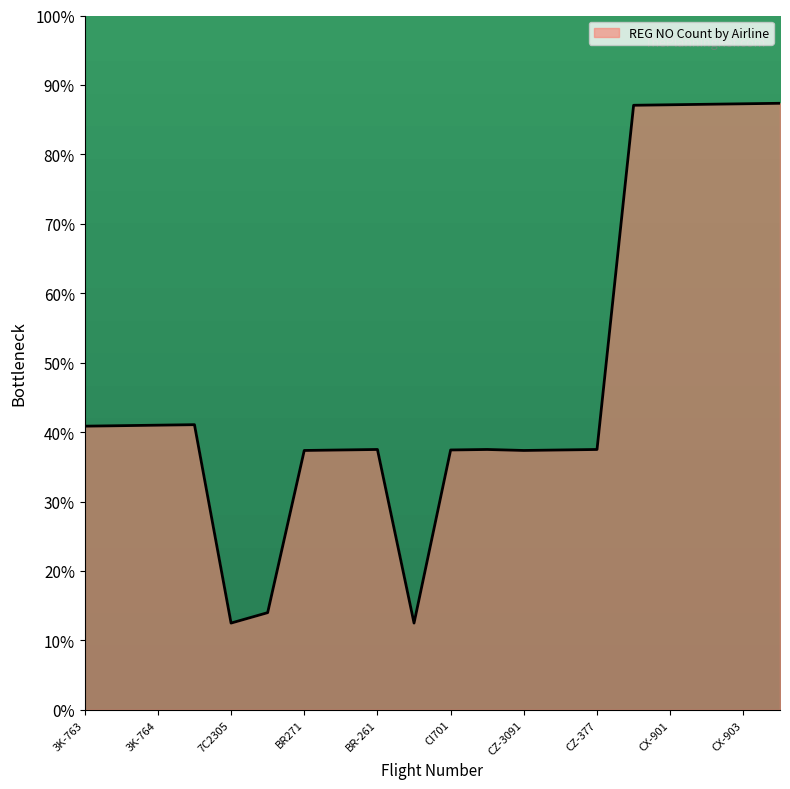

What is the maximum value shown in the chart?

87.4